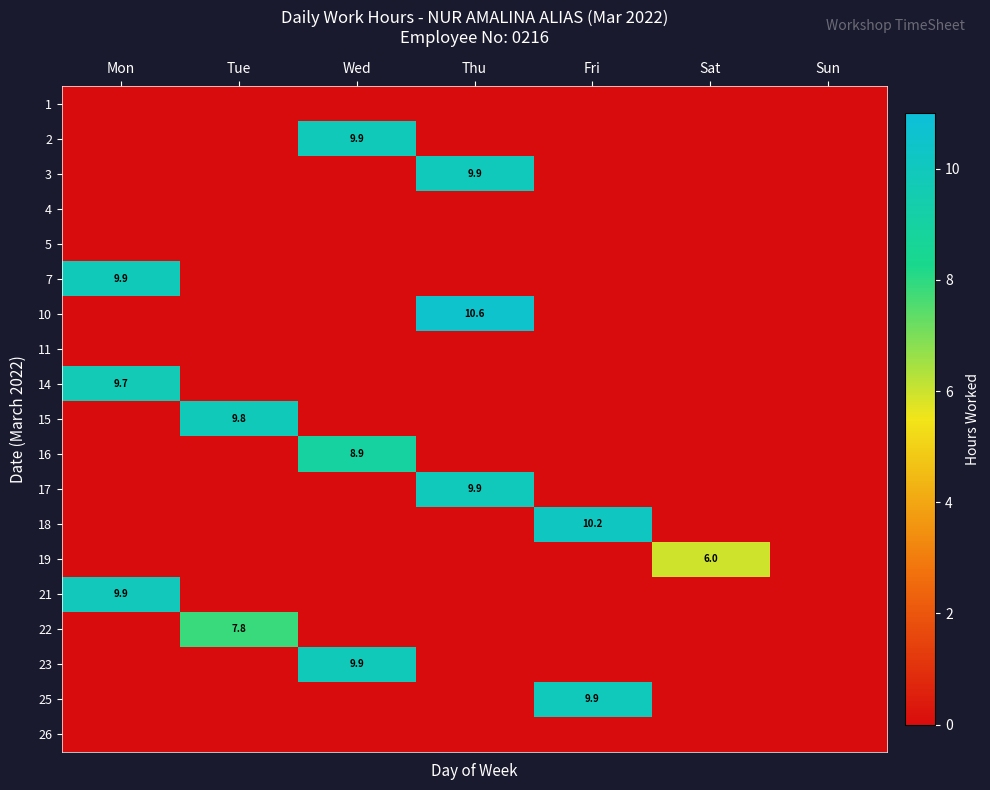

True or false: 25 has a value of 13.9 at Fri.

False